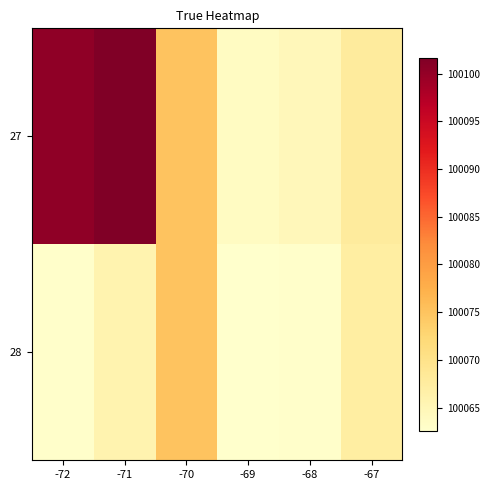

Which label corresponds to the largest value in the chart?

-71